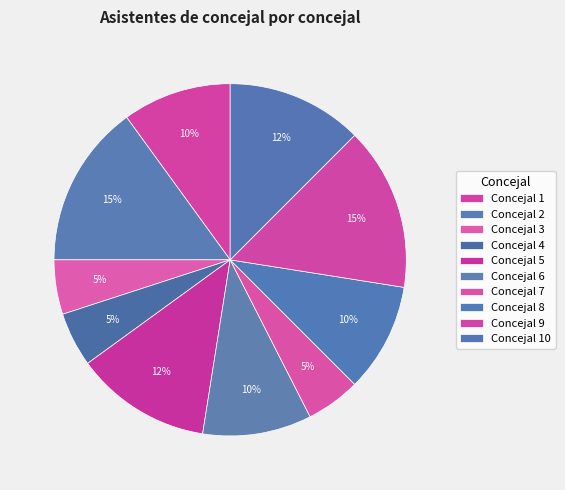

How many segments does this pie chart have?

10